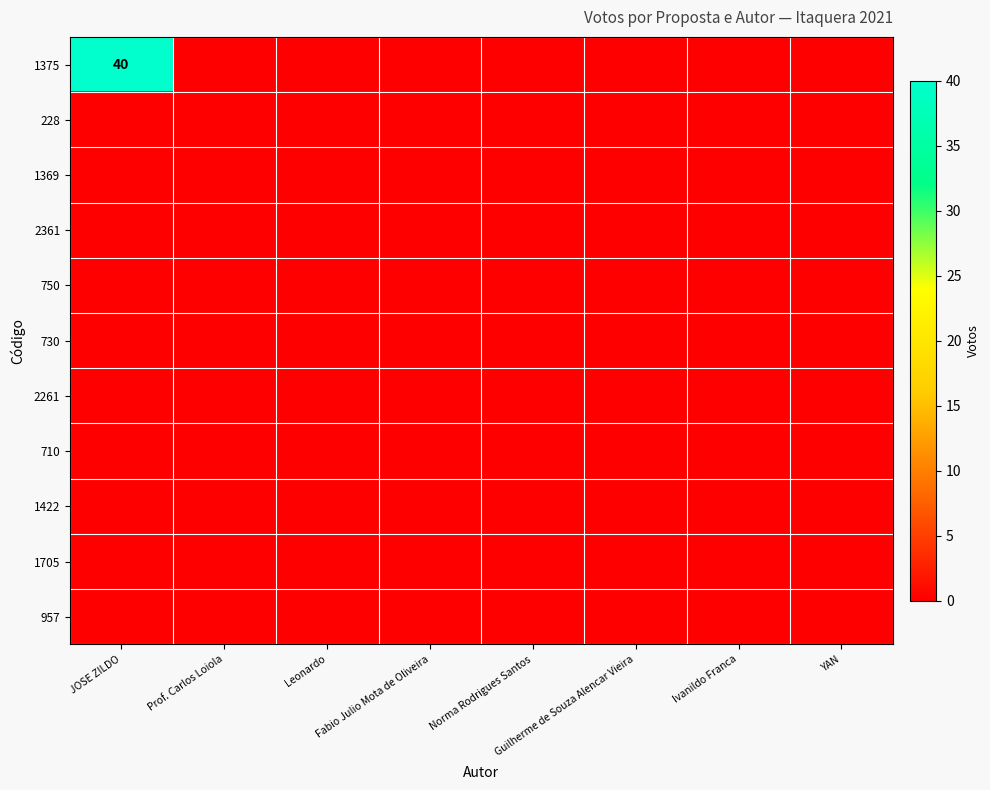

At which category is the sum across all series the highest?

JOSE ZILDO